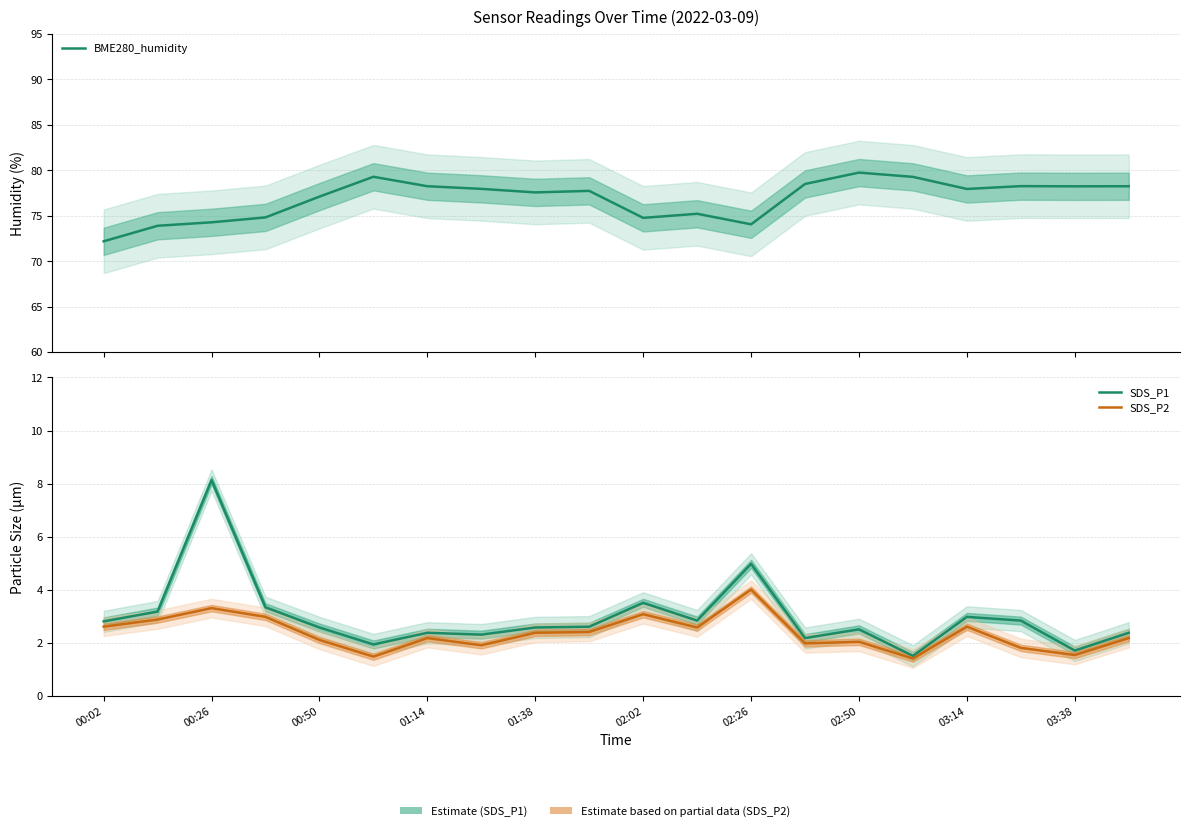

True or false: BME280_humidity and SDS_P2 cross at least once.

False